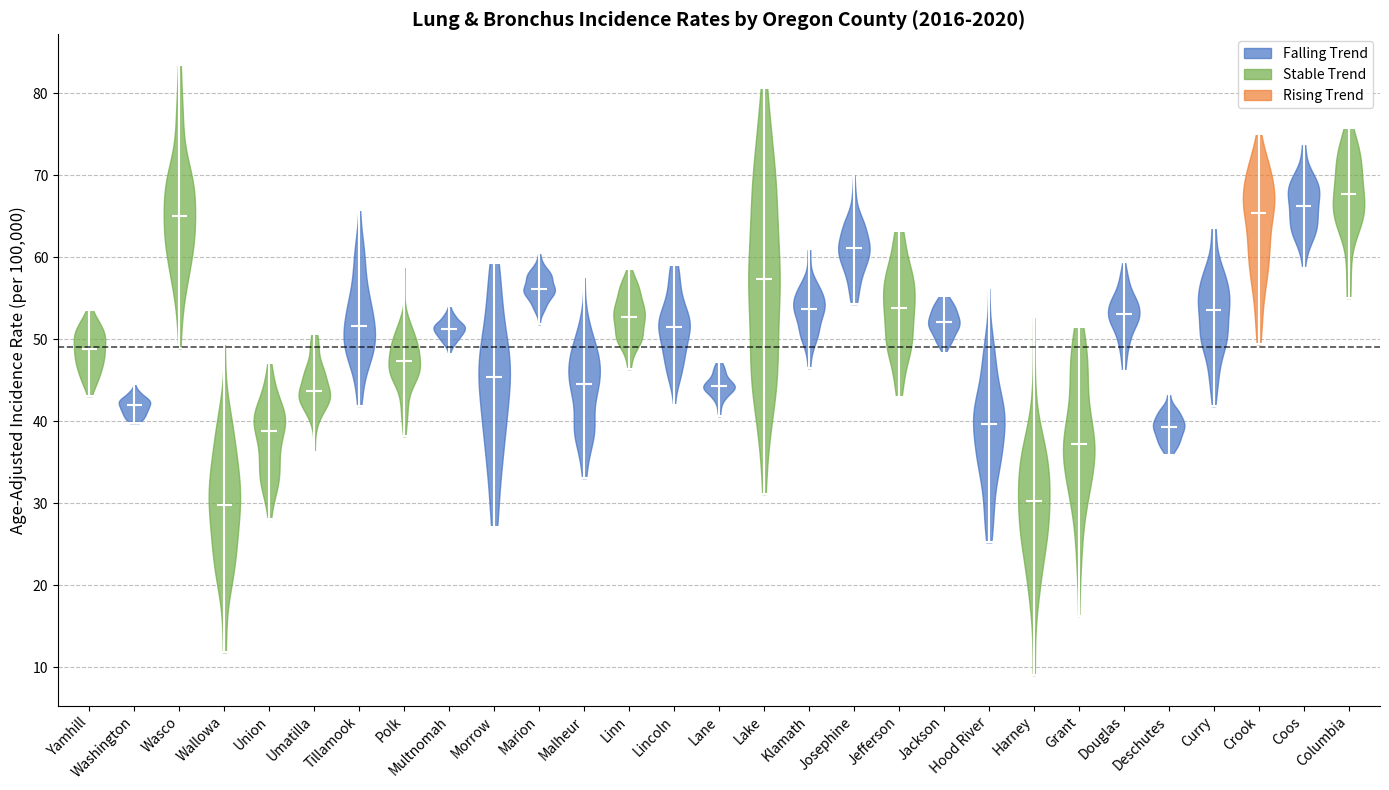

Reading left to right, read every violin against the y-axis: where its median line is, and the lowest and highest points it reaches. The values are not printed on the chart, so give them approximately, as read against the axis.

Yamhill: median line 49, lowest point 43, highest point 54
Washington: median line 42, lowest point 40, highest point 45
Wasco: median line 65, lowest point 49, highest point 83
Wallowa: median line 30, lowest point 12, highest point 49
Union: median line 39, lowest point 28, highest point 47
Umatilla: median line 44, lowest point 36, highest point 51
Tillamook: median line 52, lowest point 42, highest point 66
Polk: median line 47, lowest point 38, highest point 59
Multnomah: median line 51, lowest point 48, highest point 54
Morrow: median line 45, lowest point 27, highest point 59
Marion: median line 56, lowest point 52, highest point 61
Malheur: median line 44, lowest point 33, highest point 58
Linn: median line 53, lowest point 46, highest point 59
Lincoln: median line 51, lowest point 42, highest point 59
Lane: median line 44, lowest point 41, highest point 47
Lake: median line 57, lowest point 31, highest point 81
Klamath: median line 54, lowest point 46, highest point 61
Josephine: median line 61, lowest point 54, highest point 70
Jefferson: median line 54, lowest point 43, highest point 63
Jackson: median line 52, lowest point 48, highest point 55
Hood River: median line 40, lowest point 25, highest point 56
Harney: median line 30, lowest point 9, highest point 53
Grant: median line 37, lowest point 16, highest point 52
Douglas: median line 53, lowest point 46, highest point 59
Deschutes: median line 39, lowest point 36, highest point 43
Curry: median line 54, lowest point 42, highest point 64
Crook: median line 65, lowest point 49, highest point 75
Coos: median line 66, lowest point 59, highest point 74
Columbia: median line 68, lowest point 55, highest point 76